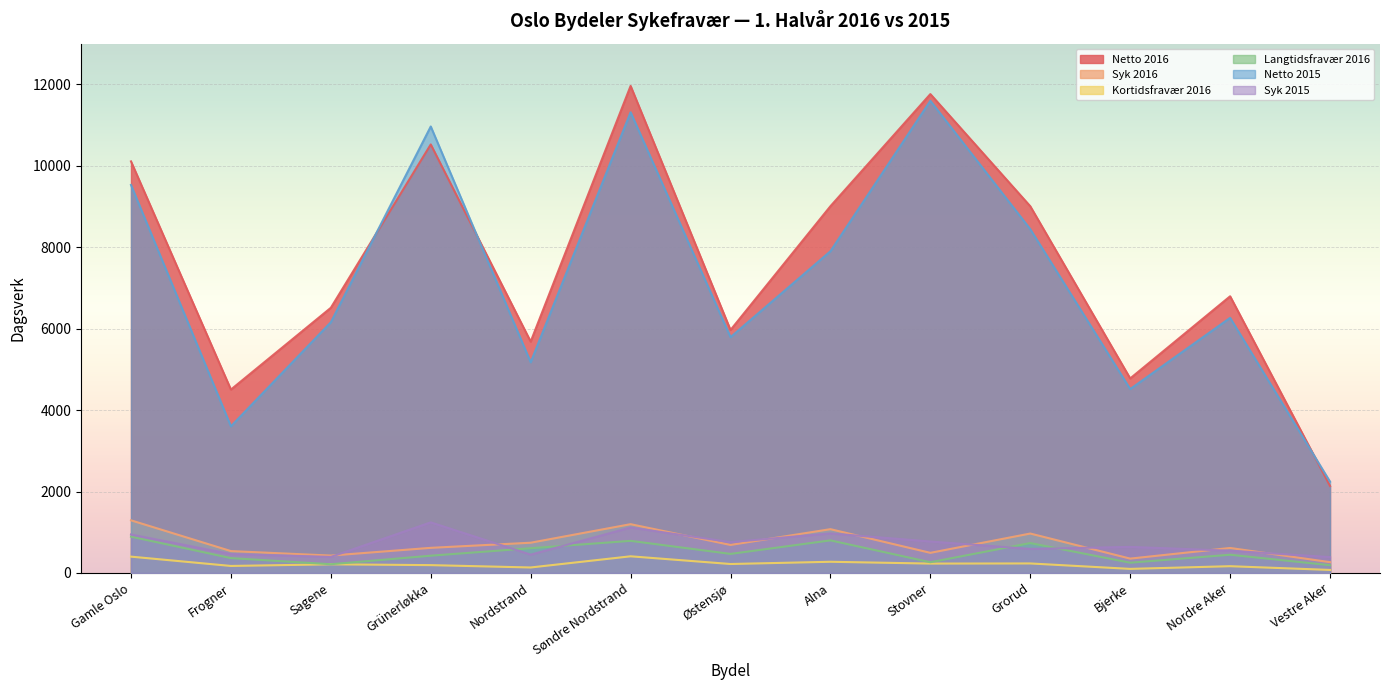

Which label corresponds to the largest value in the chart?

Søndre Nordstrand